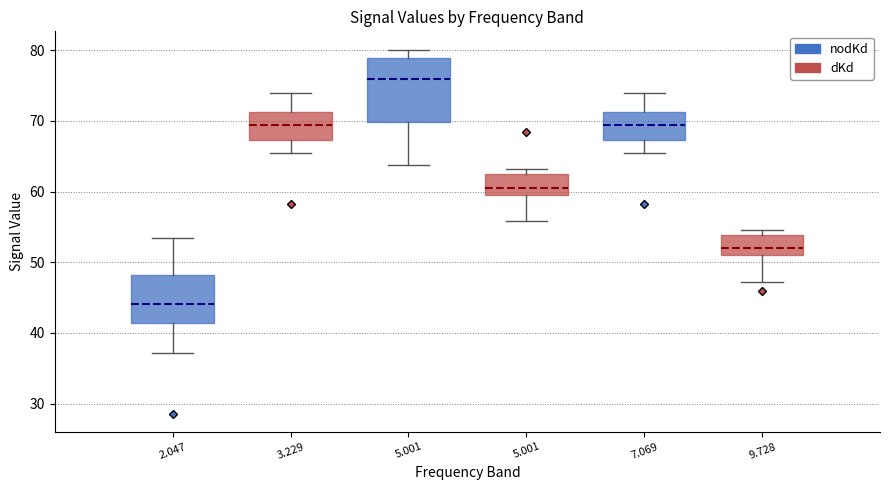

Which box is the tallest, from its lower edge to its upper edge?

5.001 (nodKd)